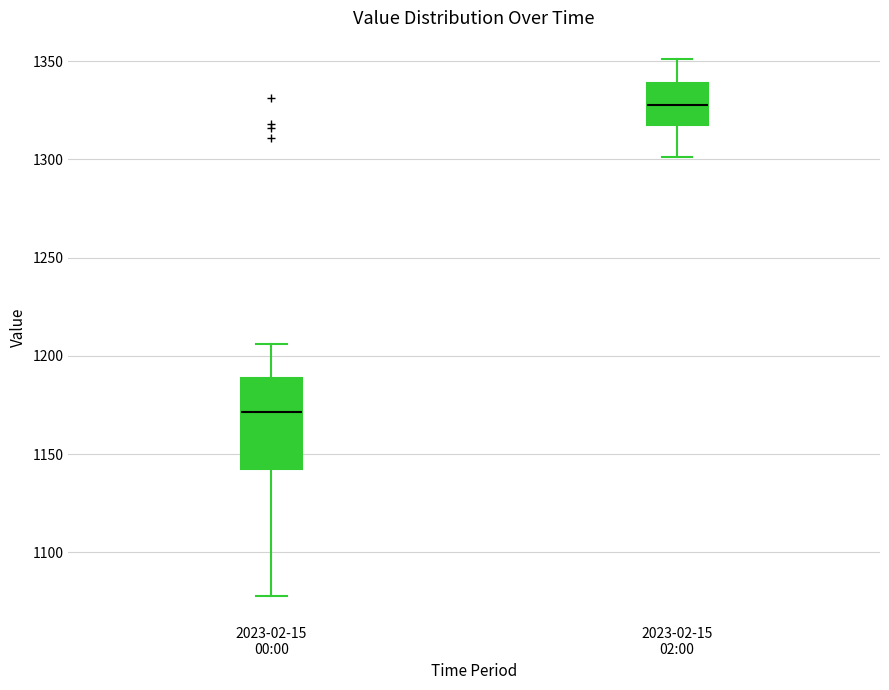

Reading left to right, transcribe this box plot: for each box, give where its median line is, the range the box spans, and where its two whiskers end, as read against the y-axis. The values are not printed on the chart, so give them approximately, as read against the axis.

2023-02-15 00:00: median 1170, box 1145 to 1190, whiskers 1080 to 1205
2023-02-15 02:00: median 1330, box 1320 to 1340, whiskers 1300 to 1350